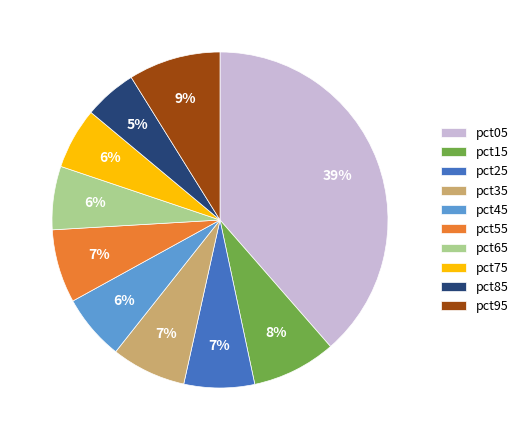

True or false: pct05 accounts for 52% of the total.

False